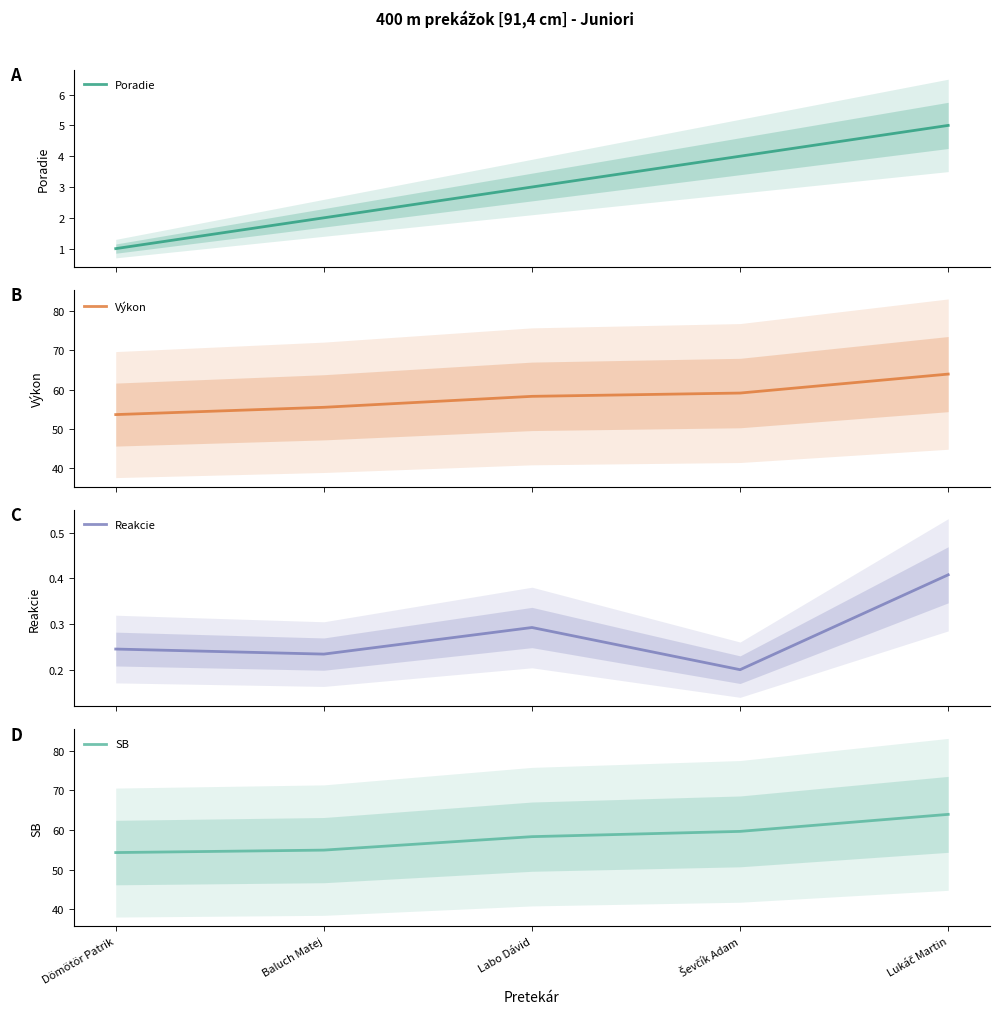

At which category is the sum across all series the highest?

Lukáč Martin